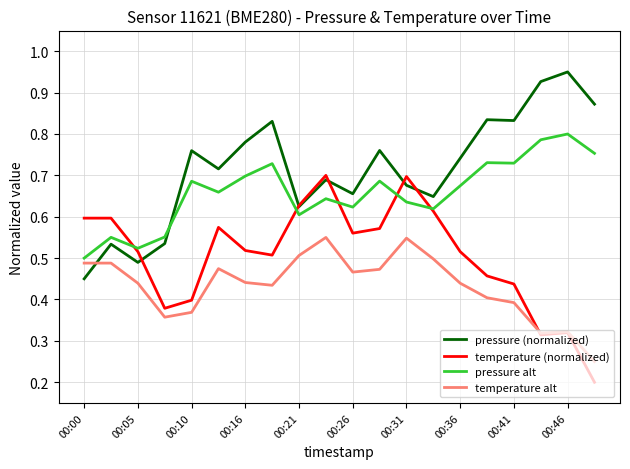

Which series ends up on top after the final intersection of temperature alt and pressure (normalized)?

pressure (normalized)